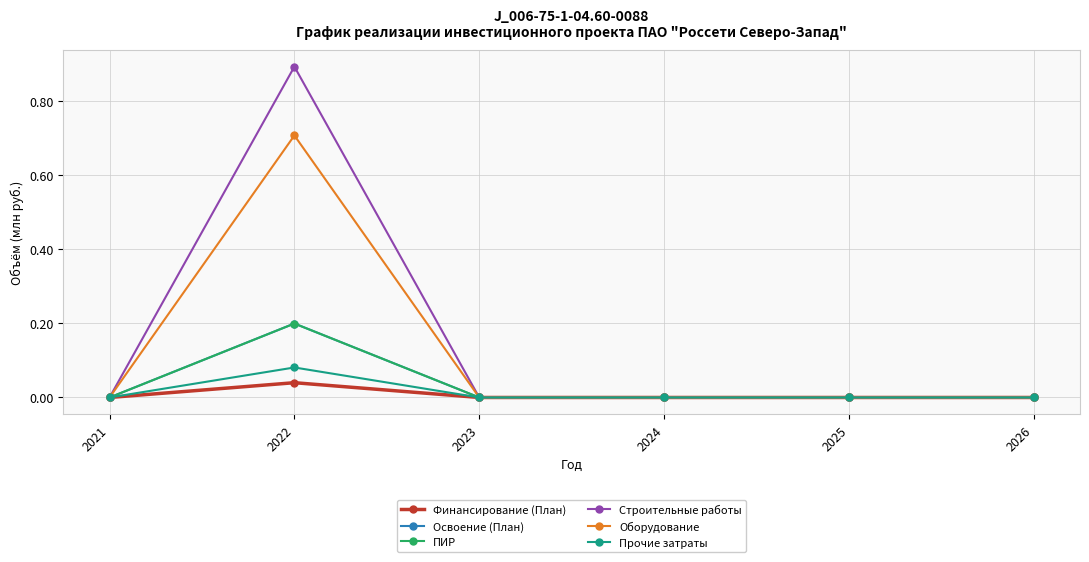

What is the difference between the maximum and minimum values in the Оборудование series?

0.7